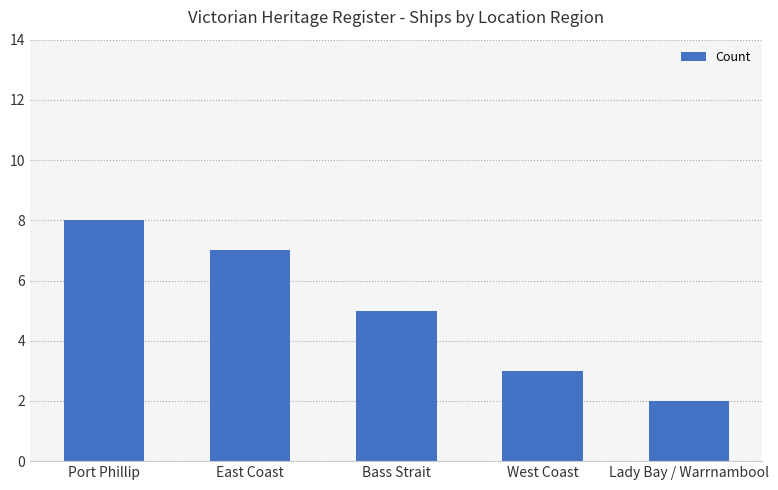

True or false: the data shows 2 at Bass Strait.

False